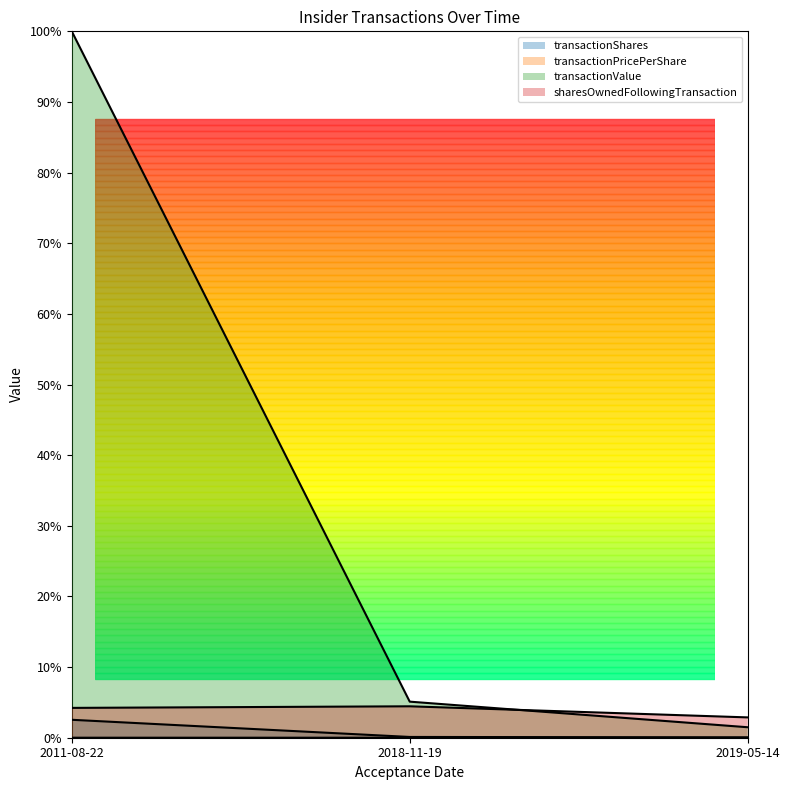

What is the difference between the maximum and minimum values in the transactionShares series?

2.5